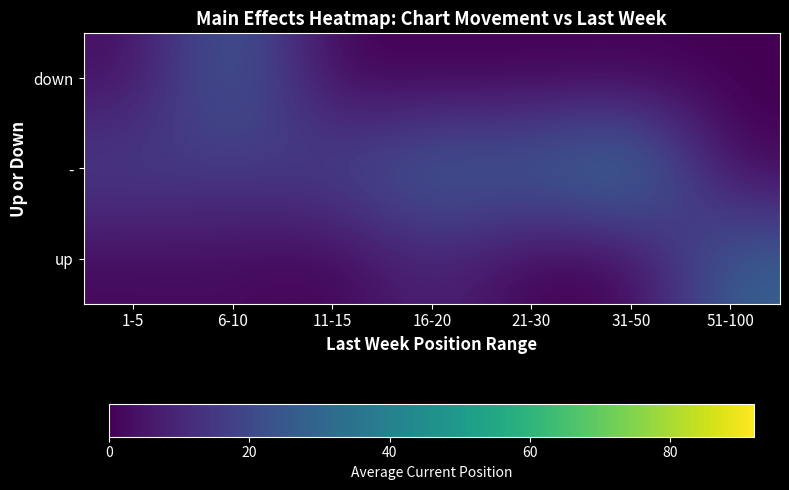

Between 51-100 and 21-30, which is larger?

51-100